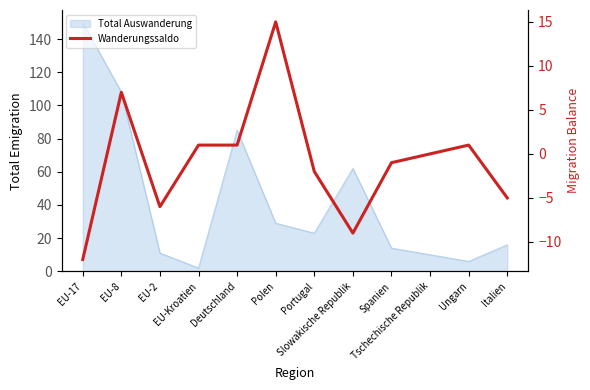

Rank the categories by value from highest to lowest.

Polen, EU-8, EU-Kroatien, Deutschland, Ungarn, Tschechische Republik, Spanien, Portugal, Italien, EU-2, Slowakische Republik, EU-17